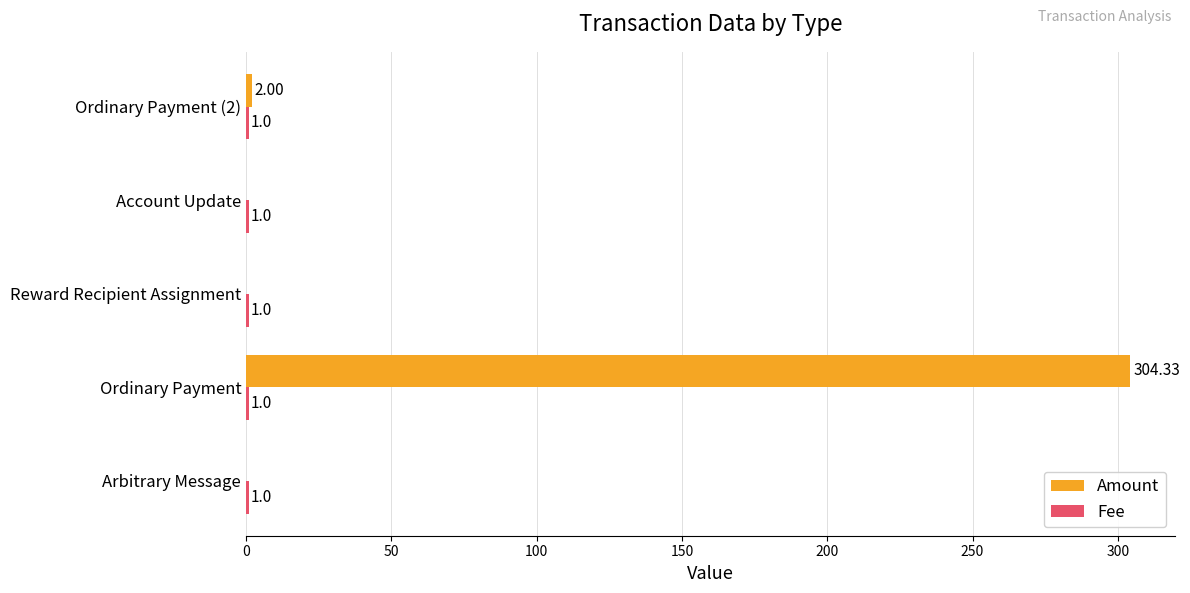

Which label corresponds to the largest value in the chart?

Ordinary Payment